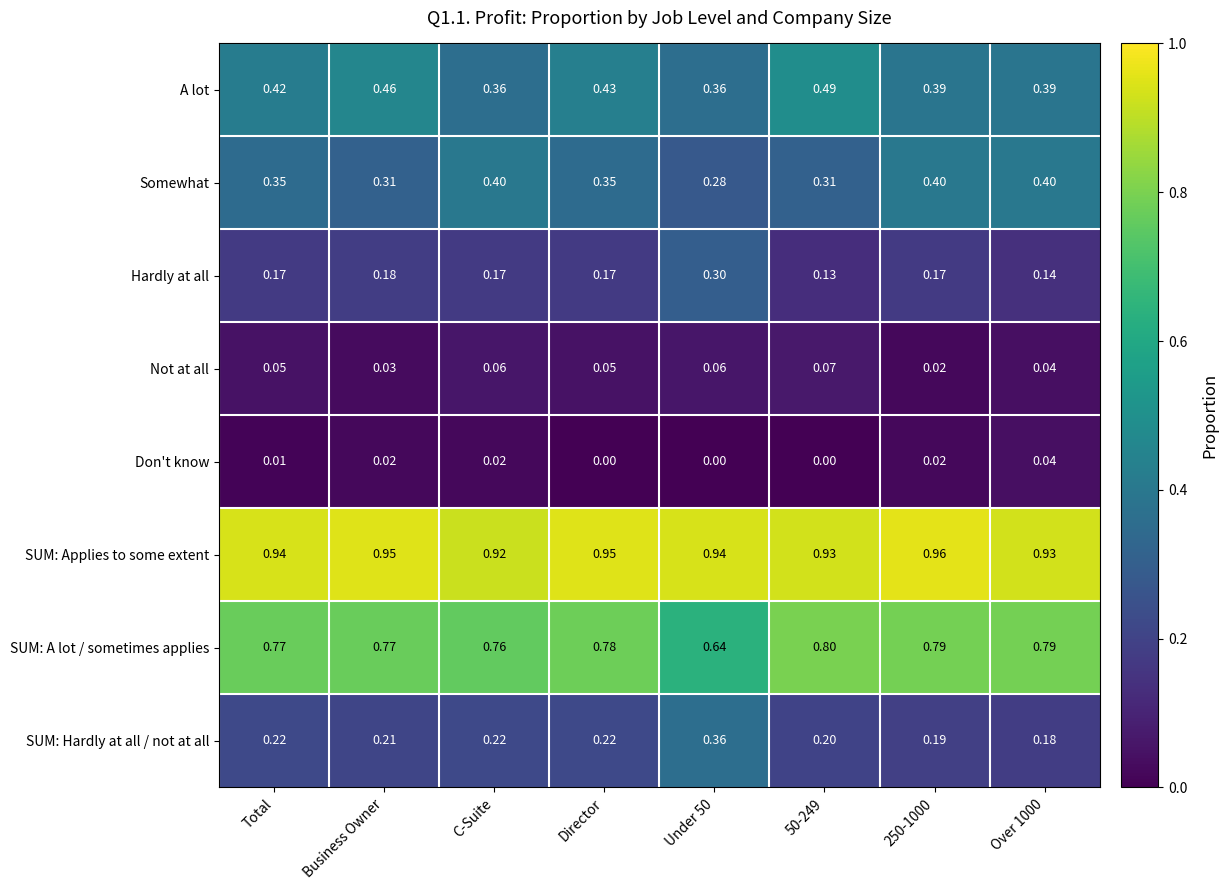

At which category is the sum across all series the highest?

Director